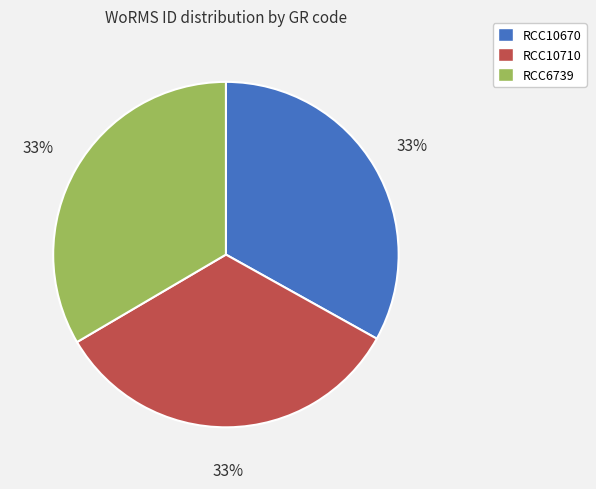

To the nearest percent, what is the combined percentage of RCC6739 and RCC10710?

67%